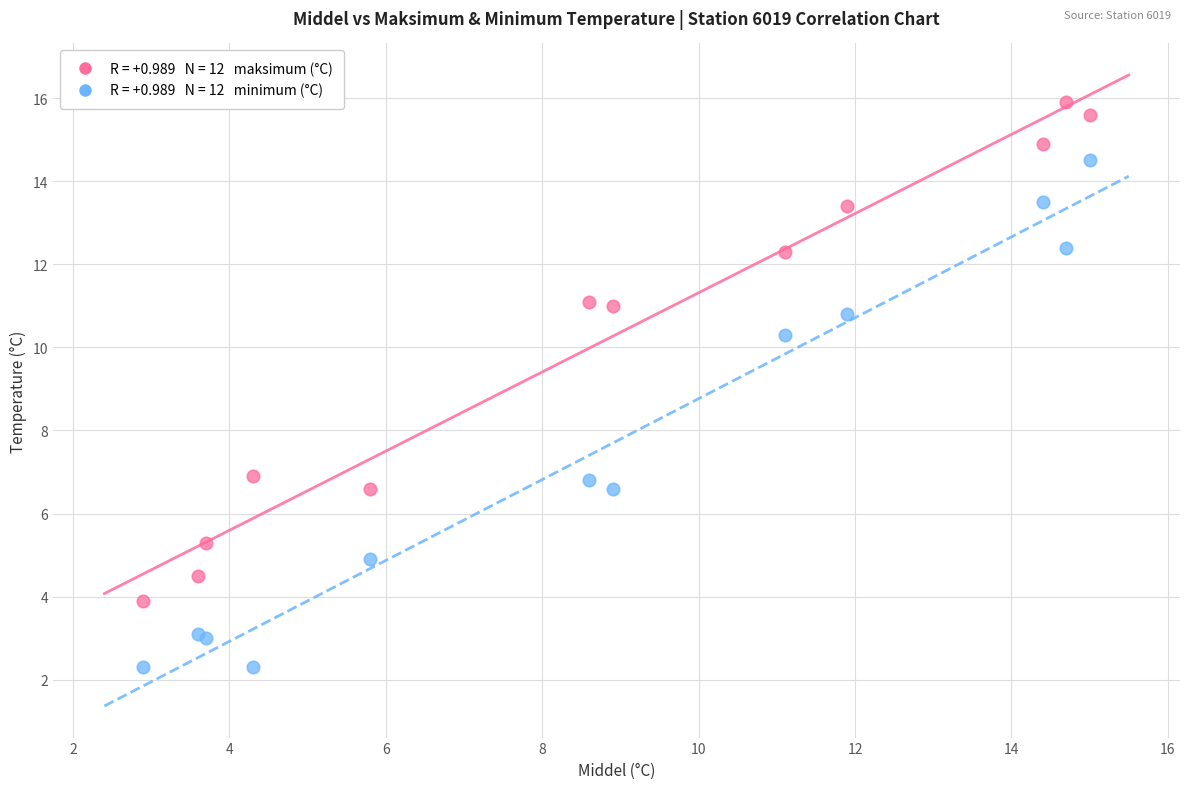

Across all series, what Y value is closest to 9?

10.3